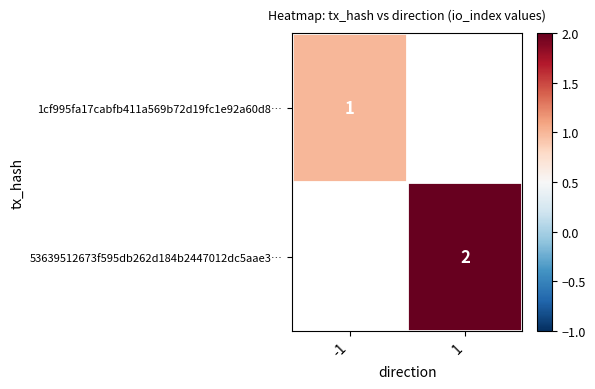

Is it true that 1cf995fa17cabfb411a569b72d19fc1e92a60d8… equals 1 at -1?

True